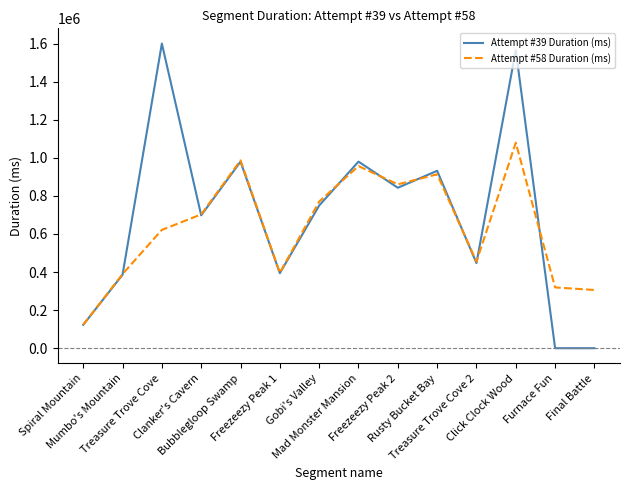

What is the average value of the Attempt #58 Duration (ms) series?

634065